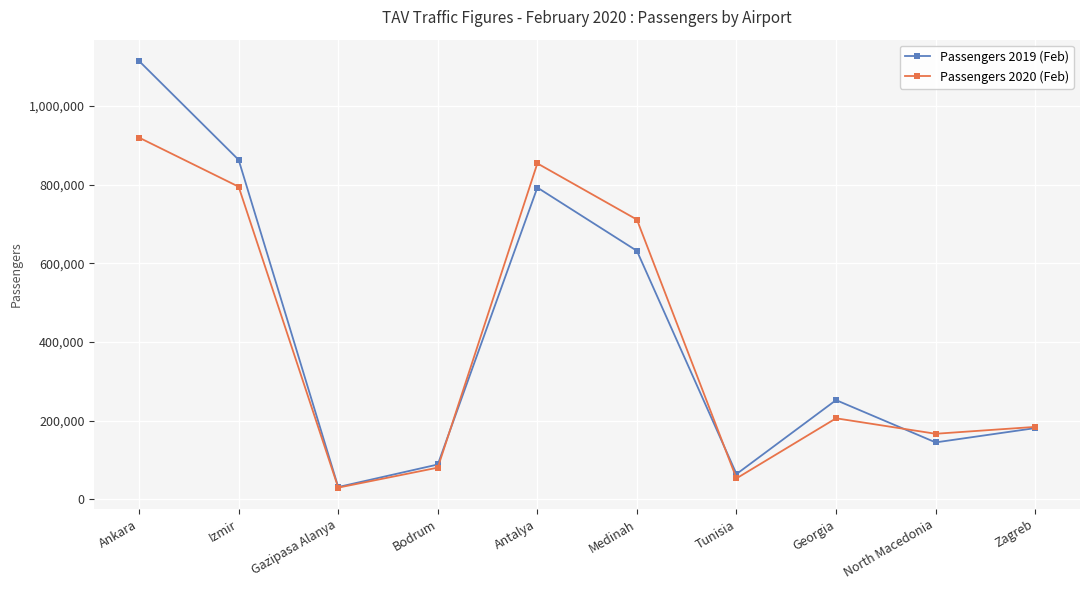

Rank the series by their maximum value, from highest to lowest.

Passengers 2019 (Feb), Passengers 2020 (Feb)